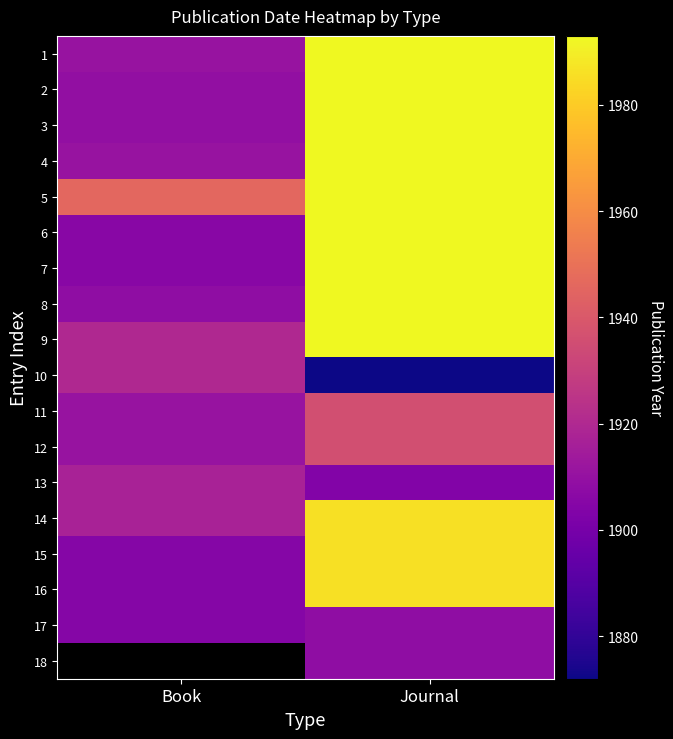

Which series changed the most between Book and Journal?

6